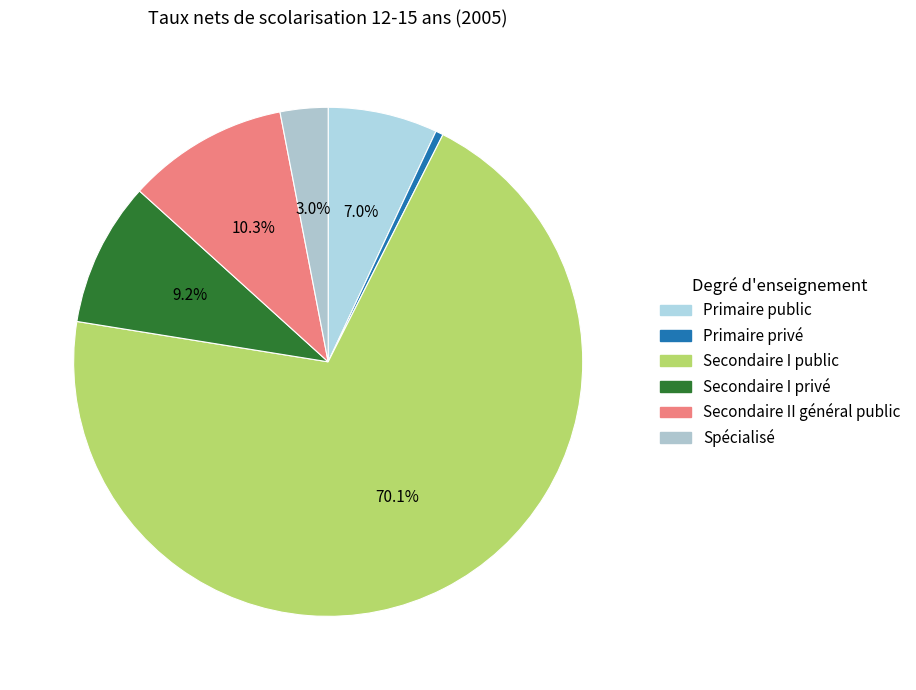

What percentage is the Secondaire I privé slice, to the nearest percent?

9%